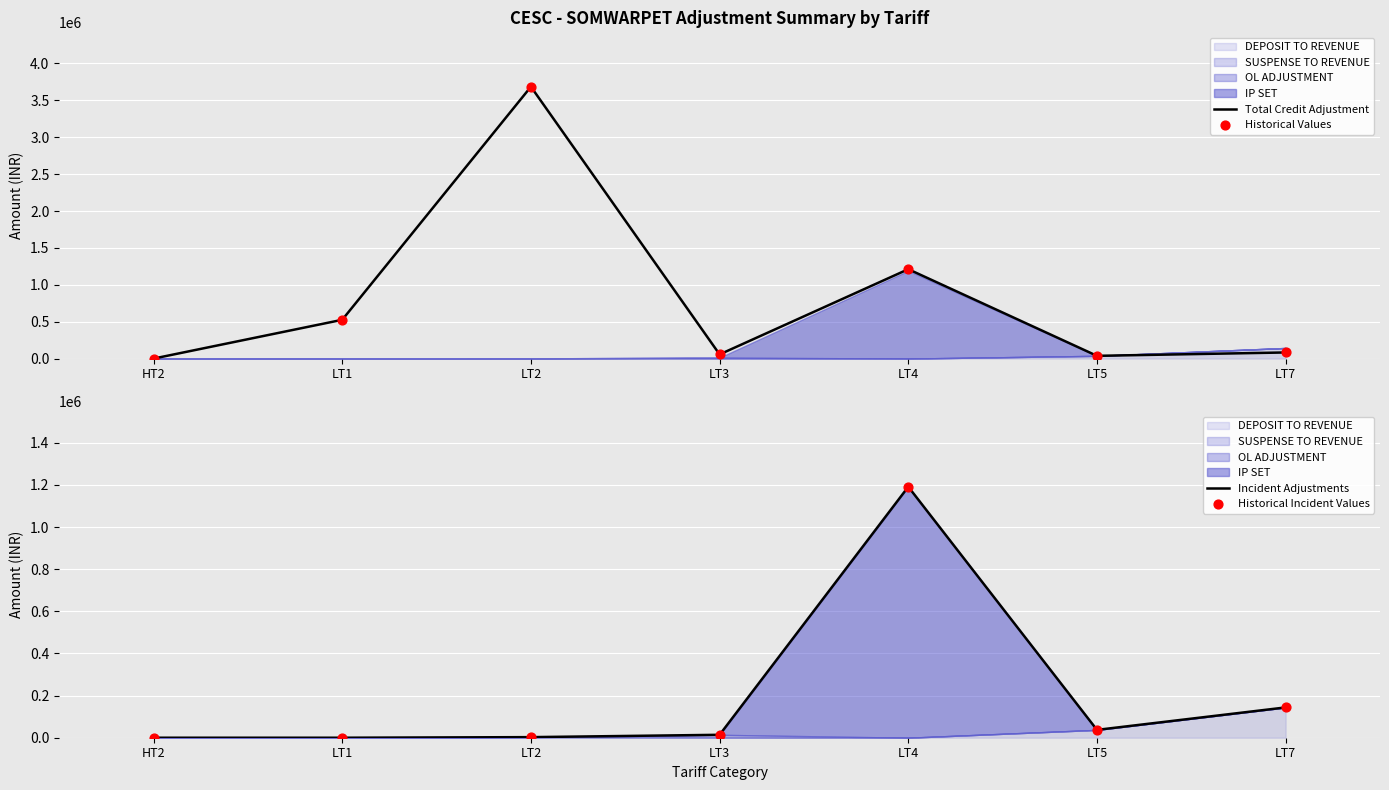

What is the total value across all series at LT4?

4806236.4